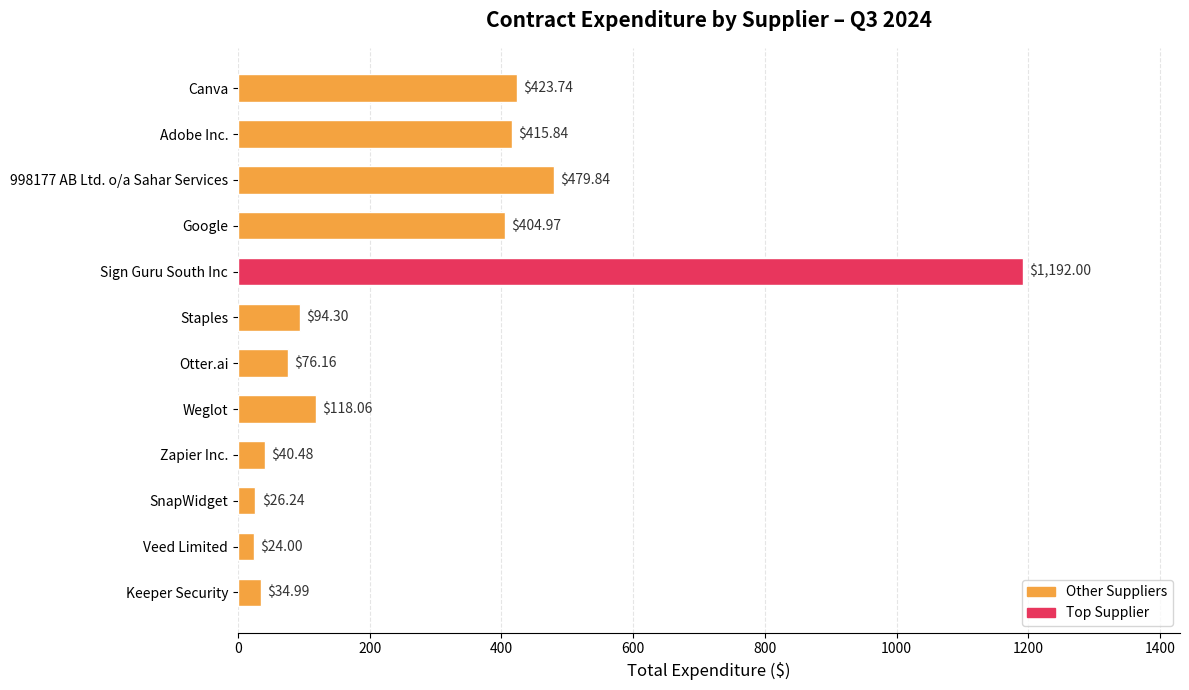

What is the maximum value shown in the chart?

1192.0